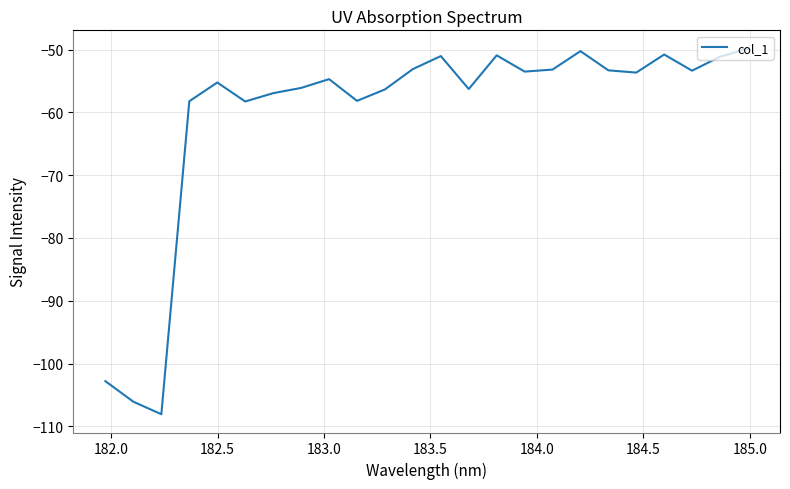

What is the minimum value shown in the chart?

-108.1